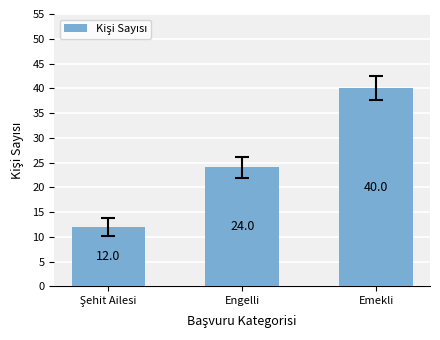

At which label is the value closest to 26?

Engelli